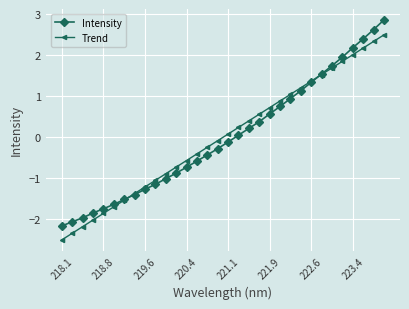

What is the minimum value shown in the chart?

-2.5